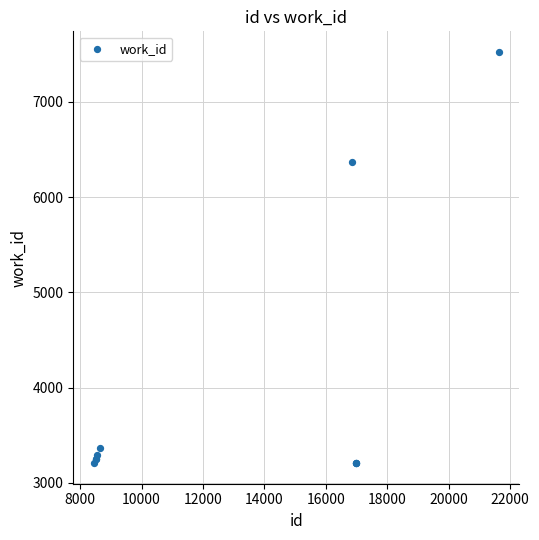

What Y value in the scatter plot is closest to 5365?

6366